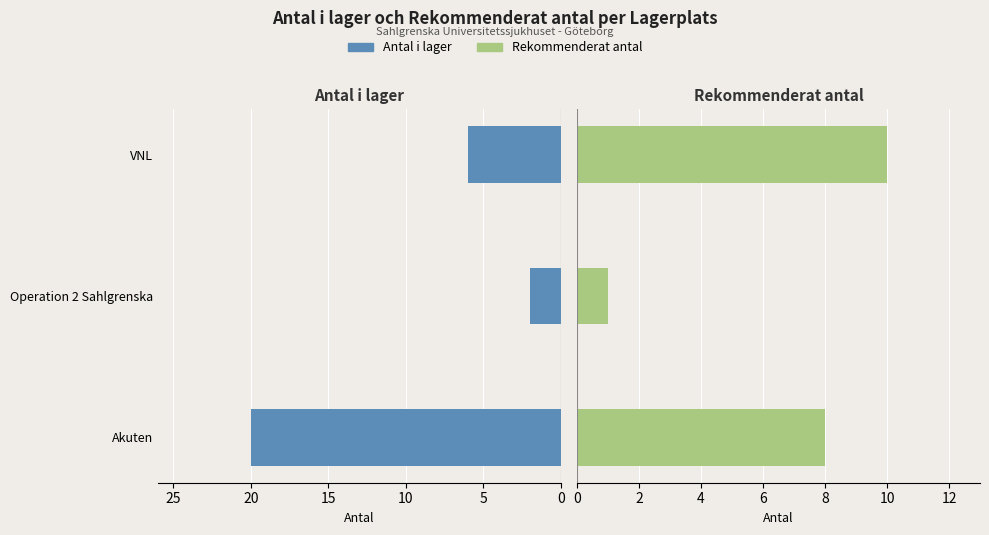

Which series has the largest range (max minus min)?

Antal i lager